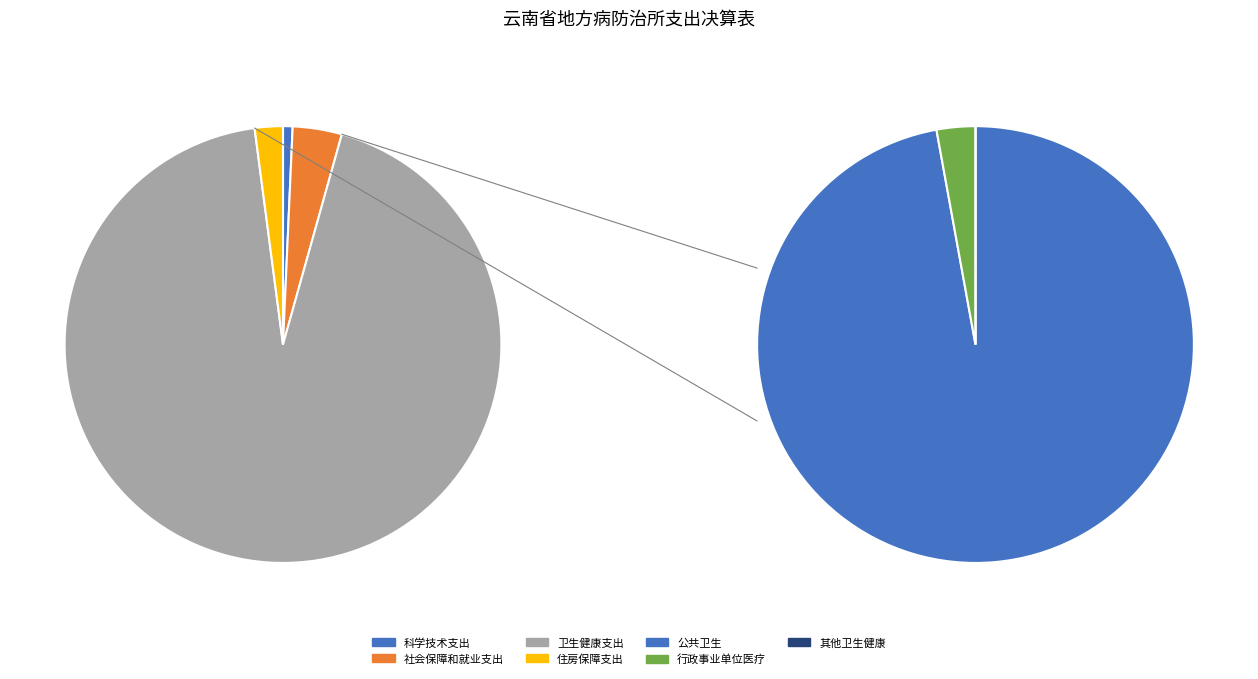

What percentage is the 住房保障支出 slice, to the nearest percent?

2%